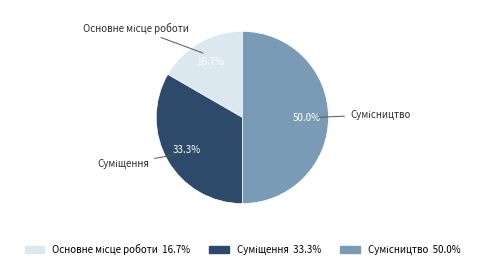

True or false: Основне місце роботи accounts for 9% of the total.

False